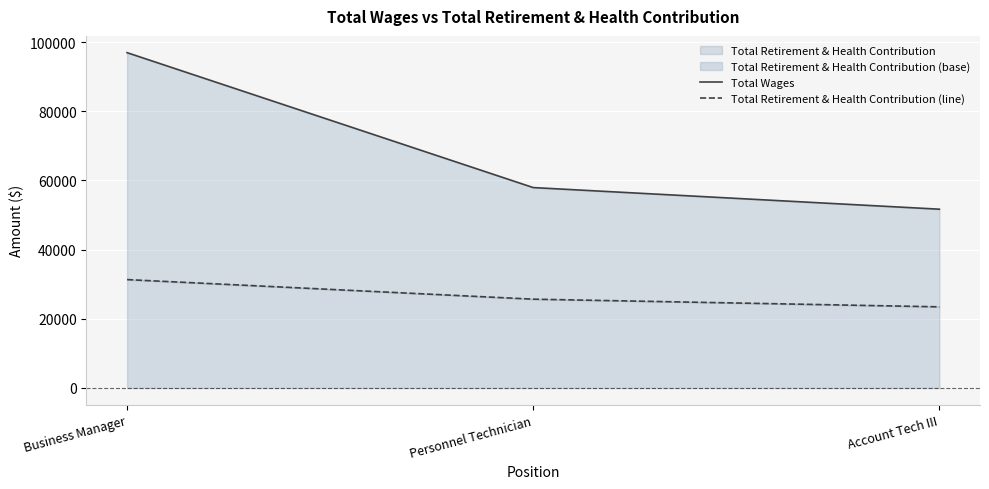

What is the label of the 2nd point from the right?

Personnel Technician